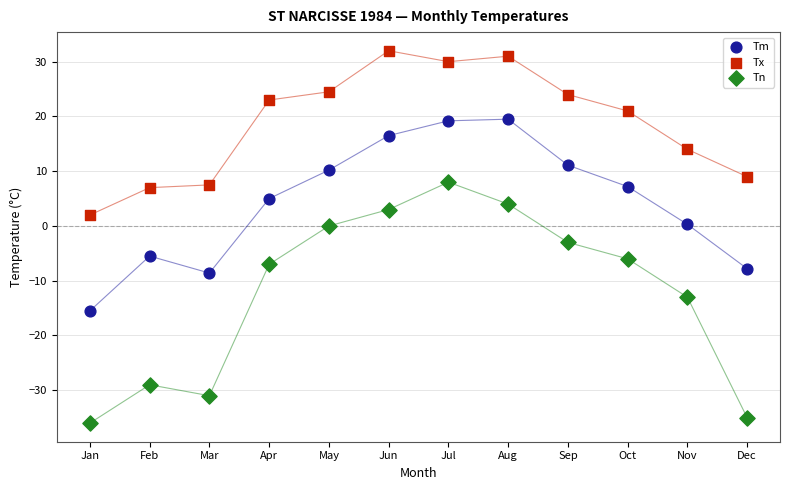

What is the X range (max minus min) for the scatter plot?

11.0